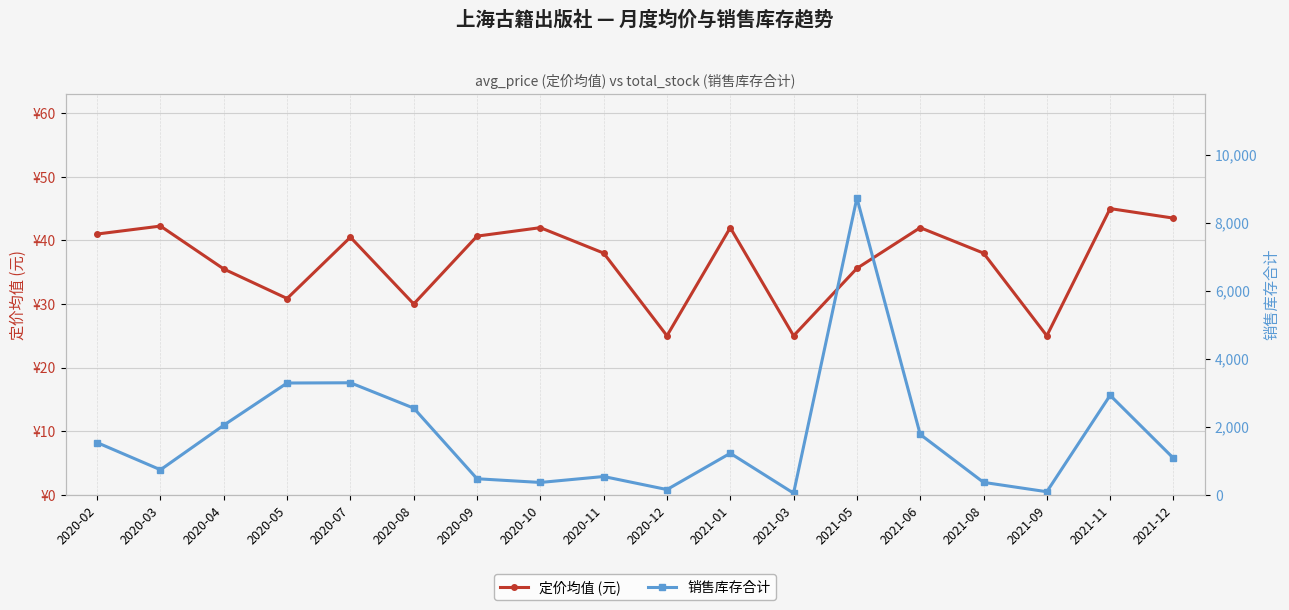

What is the difference between the maximum and minimum values in the 销售库存合计 series?

8685.0